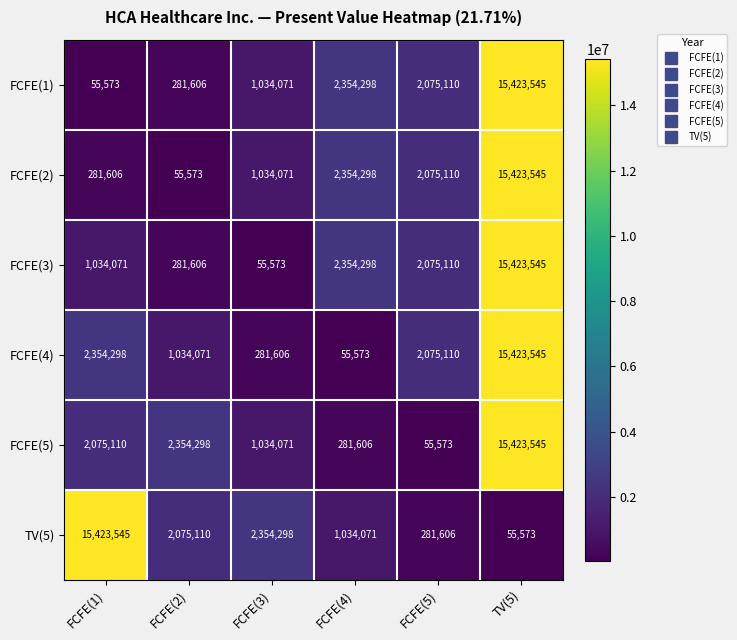

At which label does FCFE(1) first exceed 2075110?

FCFE(4)